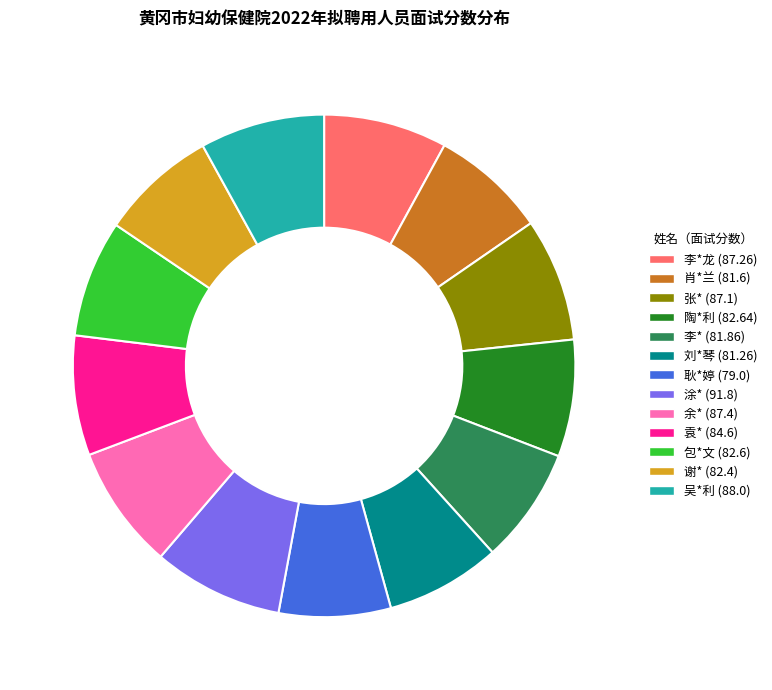

Is there any slice that represents more than half of the pie?

No